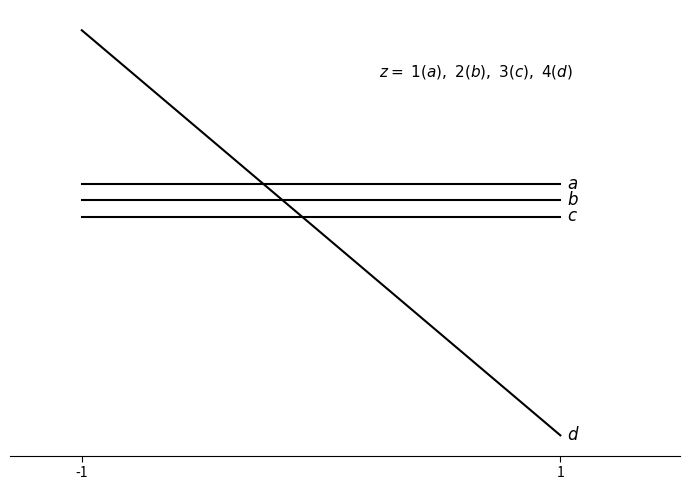

True or false: c has a value of 0.8 at 1.

False